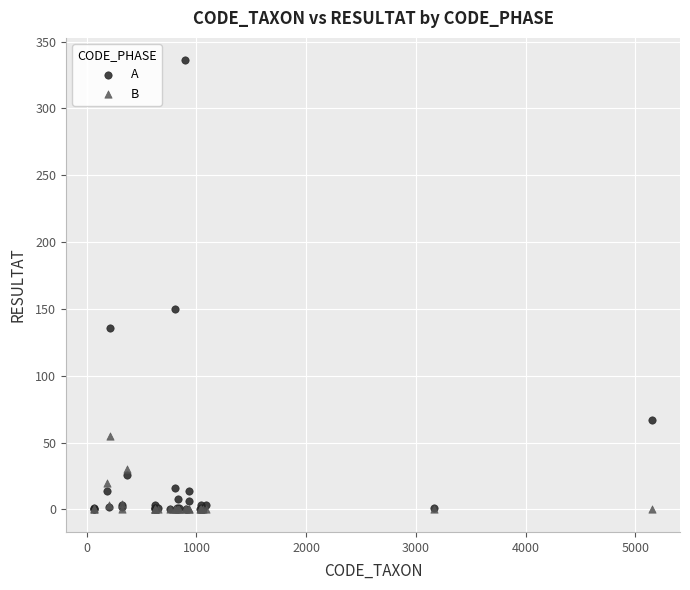

Across all series, what Y value is closest to 168?

150